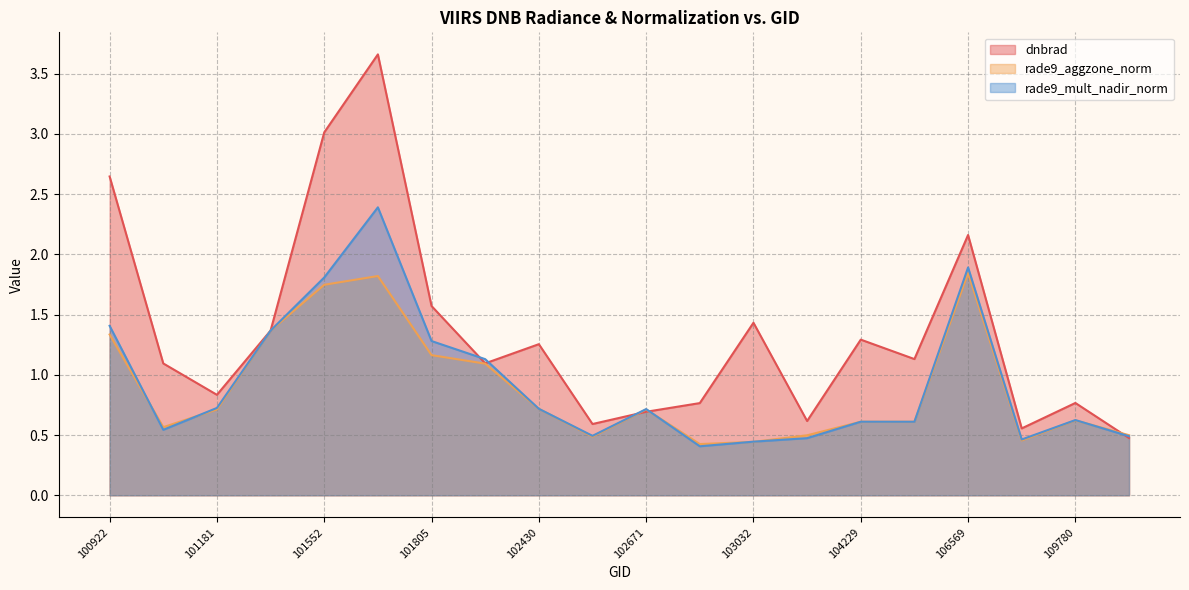

At 101304, list the series in order from largest to smallest.

rade9_aggzone_norm, rade9_mult_nadir_norm, dnbrad